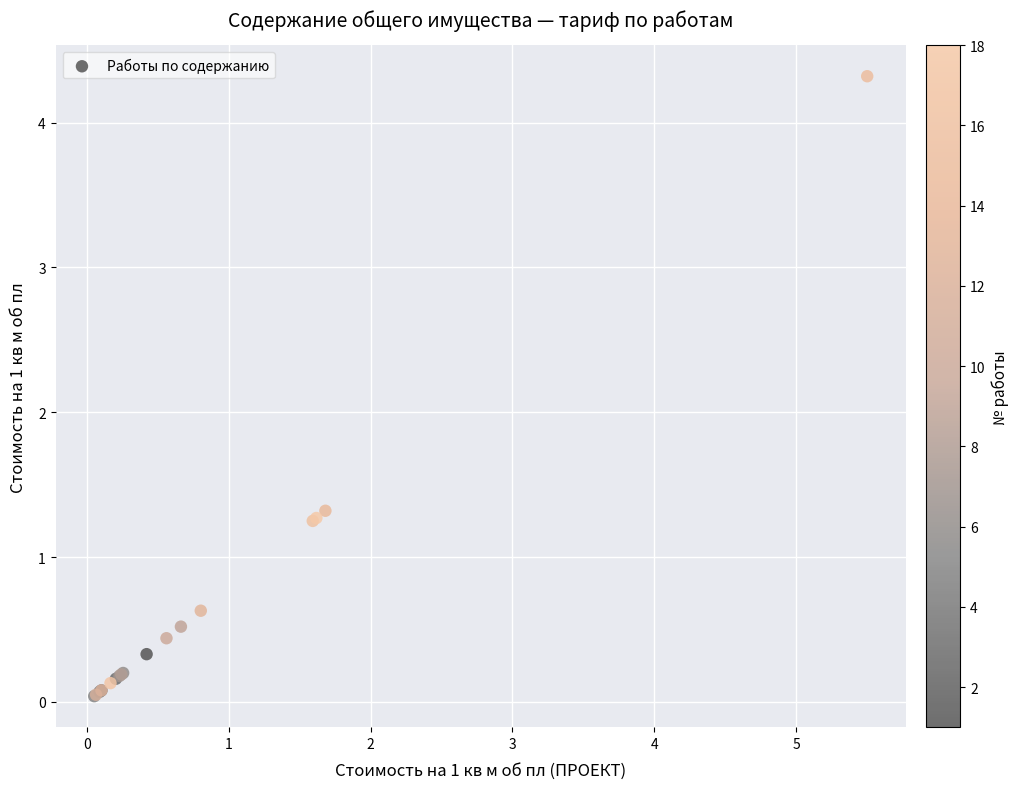

What Y value in the scatter plot is closest to 2?

1.3